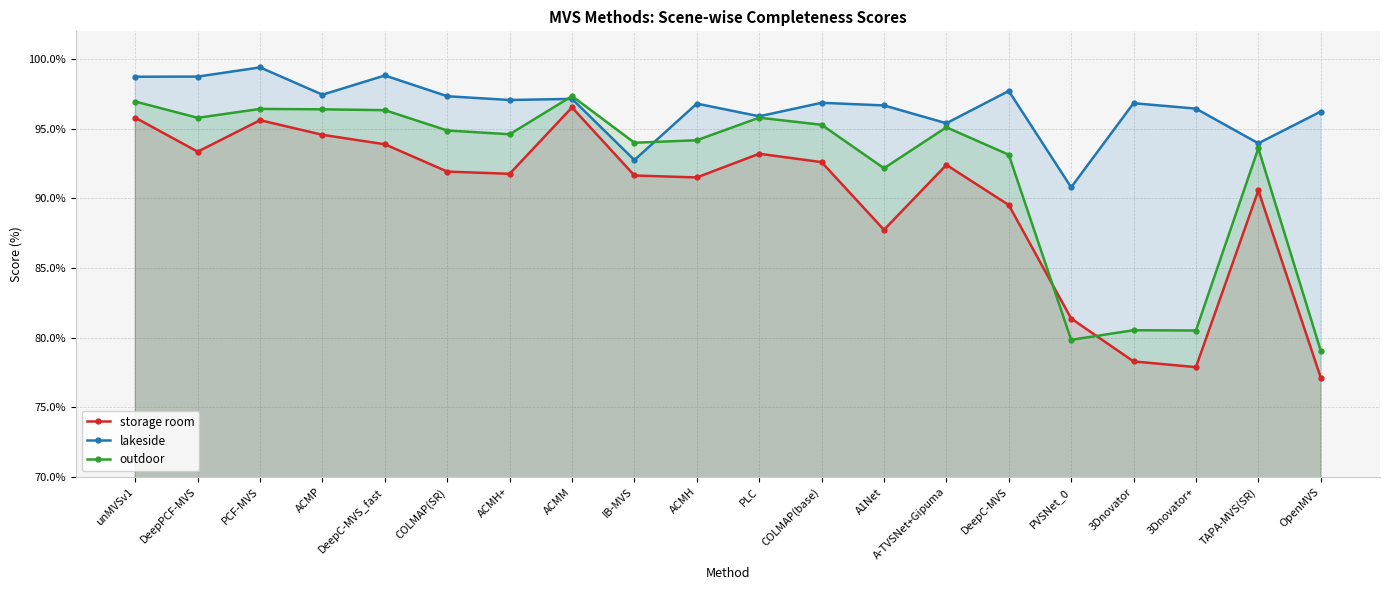

What is the total value across all series at COLMAP(base)?

284.8